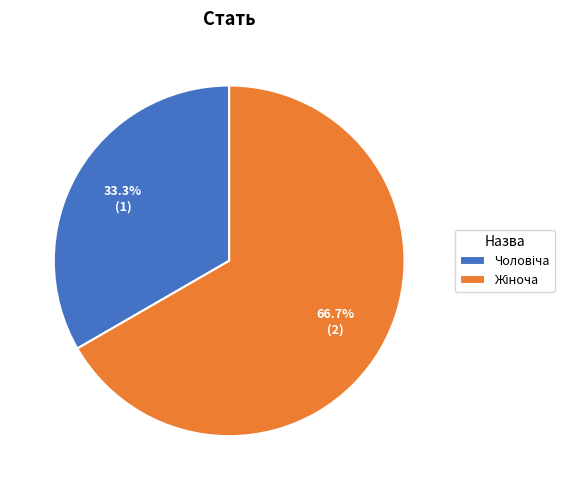

Is there any slice that represents more than half of the pie?

Yes